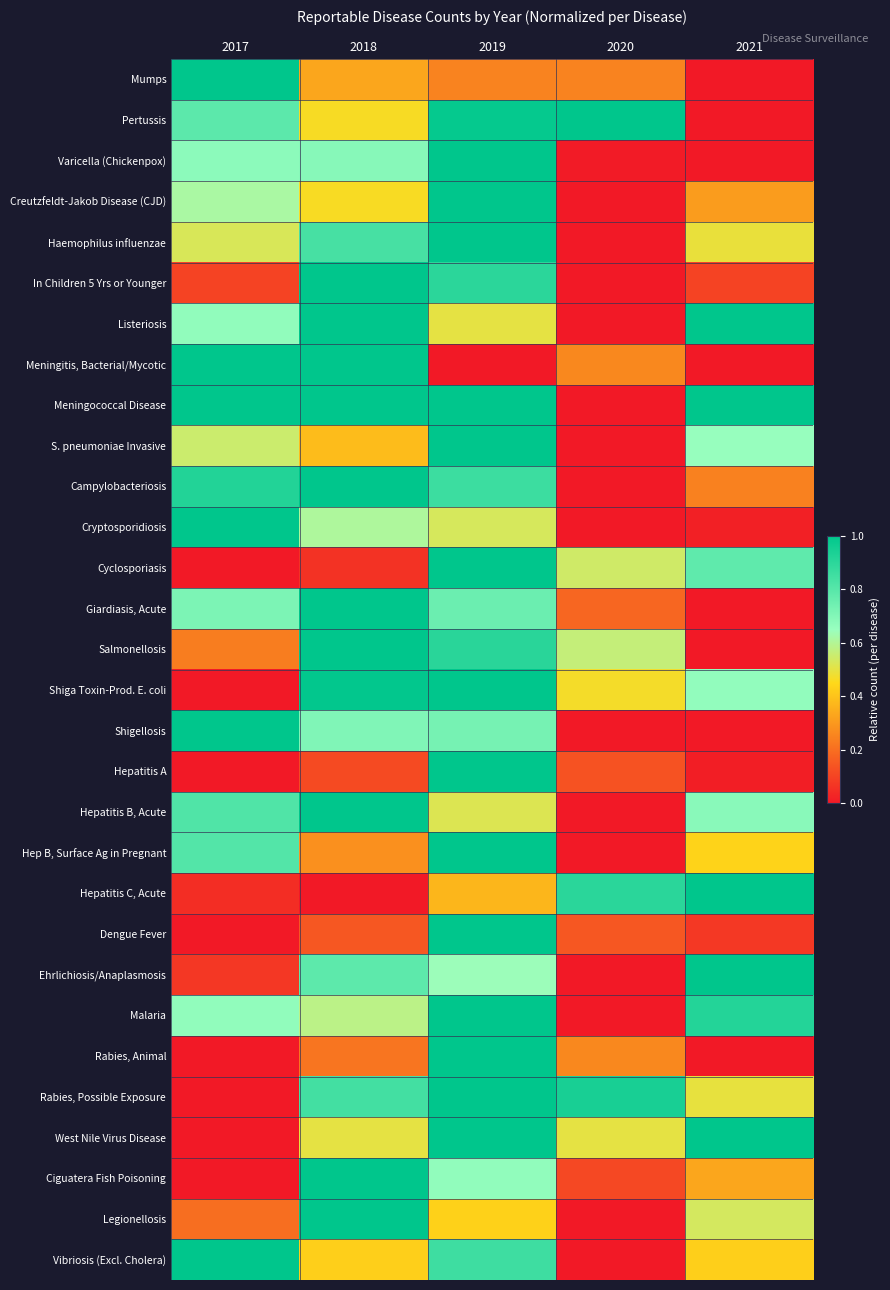

Reading right to left, list all the values displayed in this chart.

Mumps: 2021=0.0	2020=0.2	2019=0.2	2018=0.3	2017=1.0
Pertussis: 2021=0.0	2020=1.0	2019=1.0	2018=0.5	2017=0.8
Varicella (Chickenpox): 2021=0.0	2020=0.0	2019=1.0	2018=0.7	2017=0.7
Creutzfeldt-Jakob Disease (CJD): 2021=0.3	2020=0.0	2019=1.0	2018=0.5	2017=0.6
Haemophilus influenzae: 2021=0.5	2020=0.0	2019=1.0	2018=0.8	2017=0.5
In Children 5 Yrs or Younger: 2021=0.1	2020=0.0	2019=0.9	2018=1.0	2017=0.1
Listeriosis: 2021=1.0	2020=0.0	2019=0.5	2018=1.0	2017=0.7
Meningitis, Bacterial/Mycotic: 2021=0.0	2020=0.3	2019=0.0	2018=1.0	2017=1.0
Meningococcal Disease: 2021=1.0	2020=0.0	2019=1.0	2018=1.0	2017=1.0
S. pneumoniae Invasive: 2021=0.7	2020=0.0	2019=1.0	2018=0.4	2017=0.6
Campylobacteriosis: 2021=0.2	2020=0.0	2019=0.9	2018=1.0	2017=0.9
Cryptosporidiosis: 2021=0.0	2020=0.0	2019=0.5	2018=0.6	2017=1.0
Cyclosporiasis: 2021=0.8	2020=0.5	2019=1.0	2018=0.1	2017=0.0
Giardiasis, Acute: 2021=0.0	2020=0.2	2019=0.8	2018=1.0	2017=0.7
Salmonellosis: 2021=0.0	2020=0.6	2019=0.9	2018=1.0	2017=0.2
Shiga Toxin-Prod. E. coli: 2021=0.7	2020=0.5	2019=1.0	2018=1.0	2017=0.0
Shigellosis: 2021=0.0	2020=0.0	2019=0.7	2018=0.7	2017=1.0
Hepatitis A: 2021=0.0	2020=0.1	2019=1.0	2018=0.1	2017=0.0
Hepatitis B, Acute: 2021=0.7	2020=0.0	2019=0.5	2018=1.0	2017=0.8
Hep B, Surface Ag in Pregnant: 2021=0.4	2020=0.0	2019=1.0	2018=0.3	2017=0.8
Hepatitis C, Acute: 2021=1.0	2020=0.9	2019=0.4	2018=0.0	2017=0.0
Dengue Fever: 2021=0.1	2020=0.1	2019=1.0	2018=0.1	2017=0.0
Ehrlichiosis/Anaplasmosis: 2021=1.0	2020=0.0	2019=0.6	2018=0.8	2017=0.1
Malaria: 2021=0.9	2020=0.0	2019=1.0	2018=0.6	2017=0.7
Rabies, Animal: 2021=0.0	2020=0.3	2019=1.0	2018=0.2	2017=0.0
Rabies, Possible Exposure: 2021=0.5	2020=0.9	2019=1.0	2018=0.8	2017=0.0
West Nile Virus Disease: 2021=1.0	2020=0.5	2019=1.0	2018=0.5	2017=0.0
Ciguatera Fish Poisoning: 2021=0.3	2020=0.1	2019=0.7	2018=1.0	2017=0.0
Legionellosis: 2021=0.5	2020=0.0	2019=0.4	2018=1.0	2017=0.2
Vibriosis (Excl. Cholera): 2021=0.4	2020=0.0	2019=0.9	2018=0.4	2017=1.0